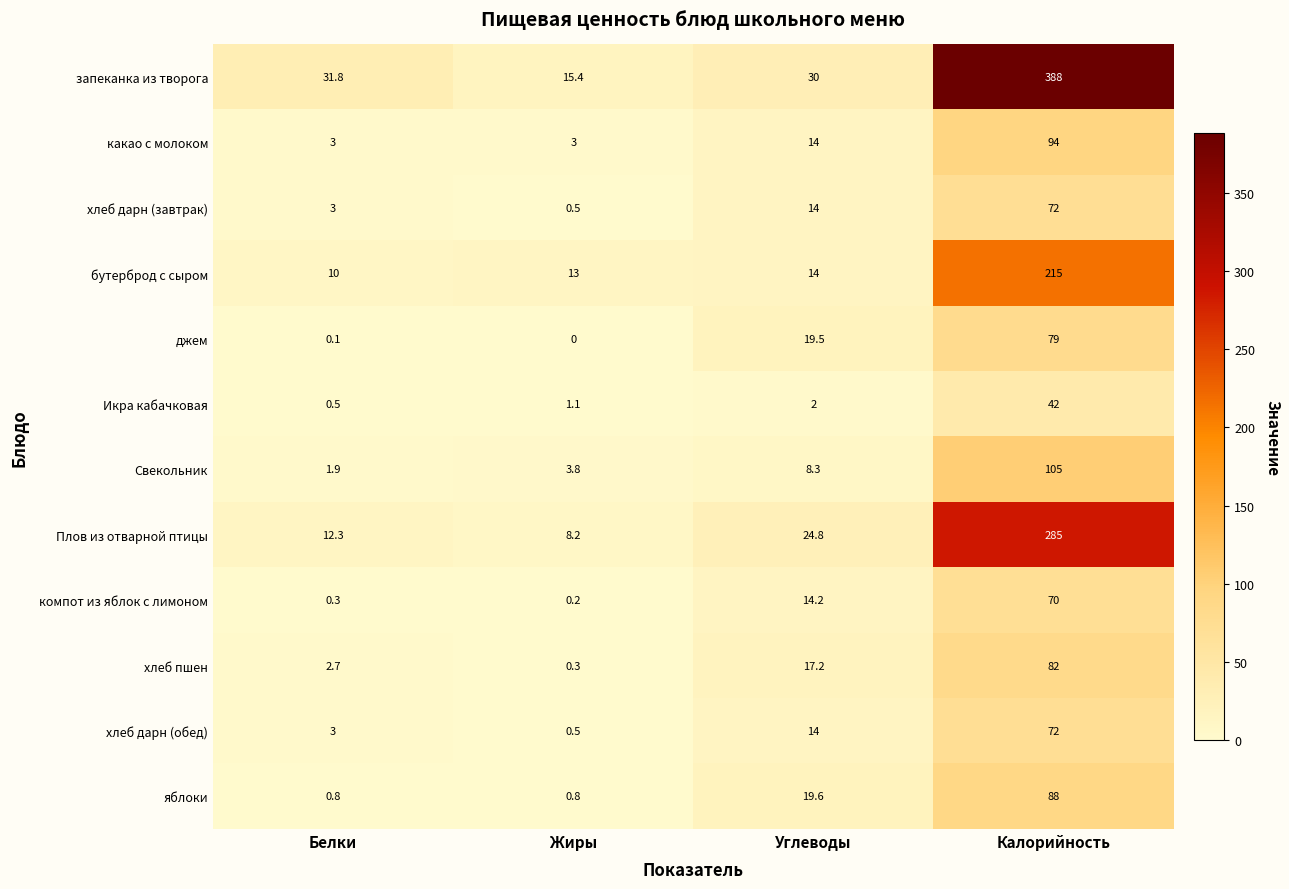

The яблоки series shows 88.0 at Калорийность. True or false?

True